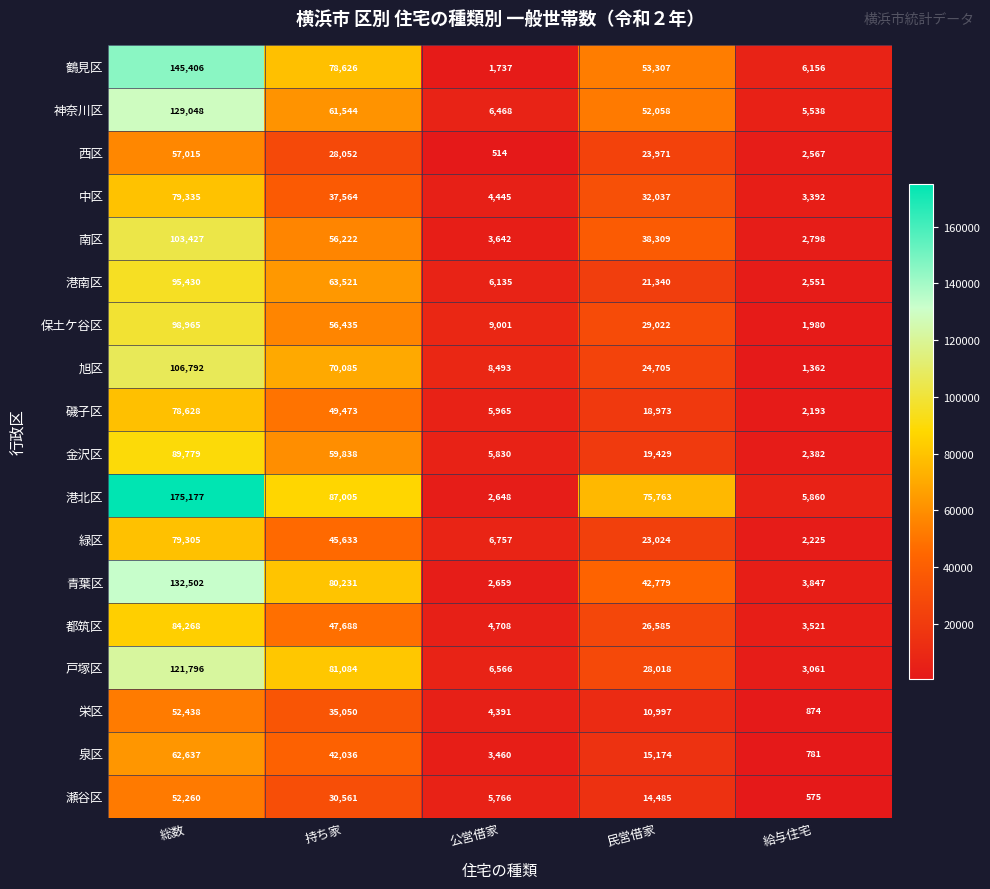

What is the sum of the 南区 values at 民営借家 and 持ち家?

94531